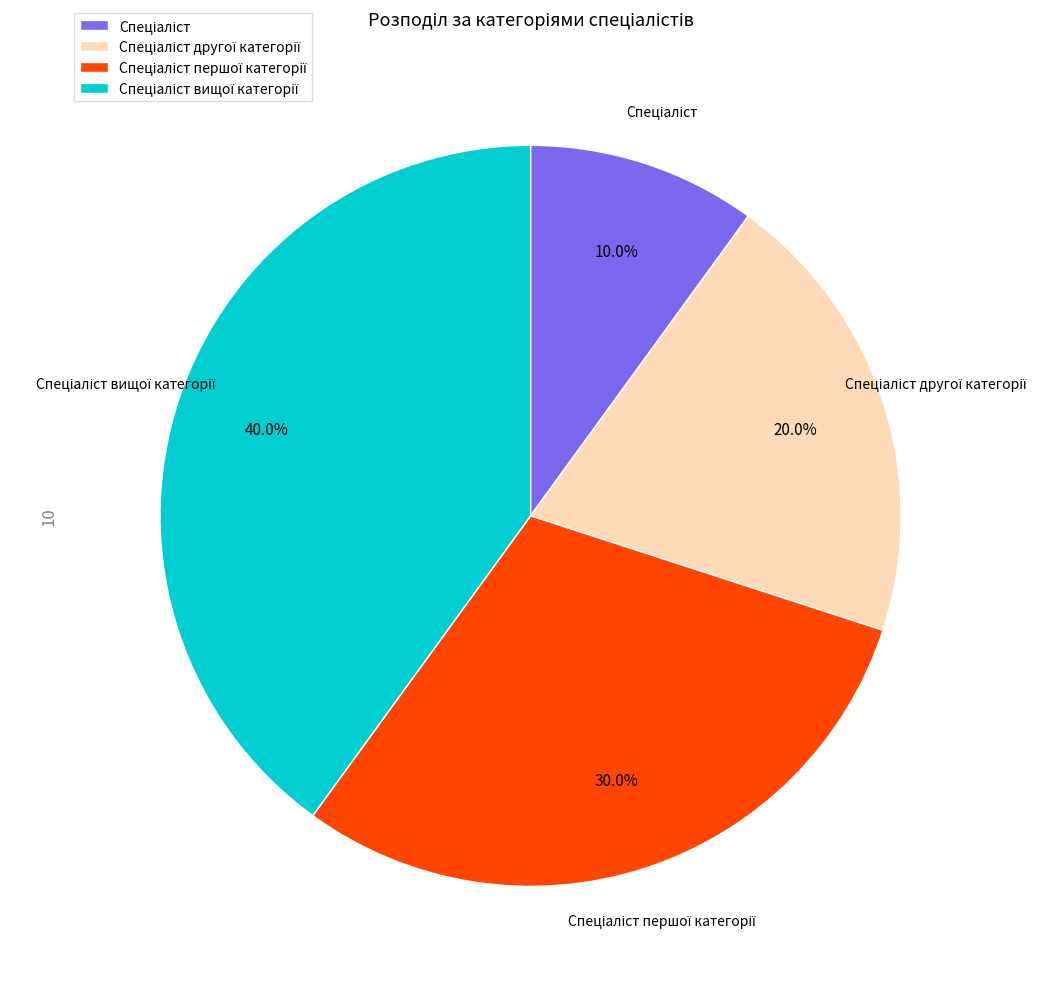

Does any single category account for the majority?

No